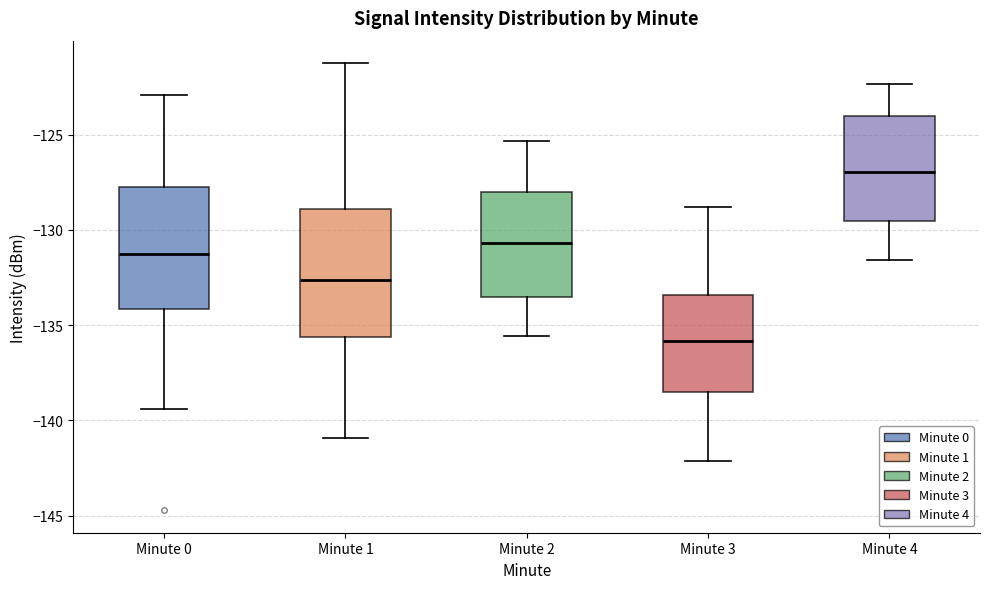

Which box's median line is the highest?

Minute 4